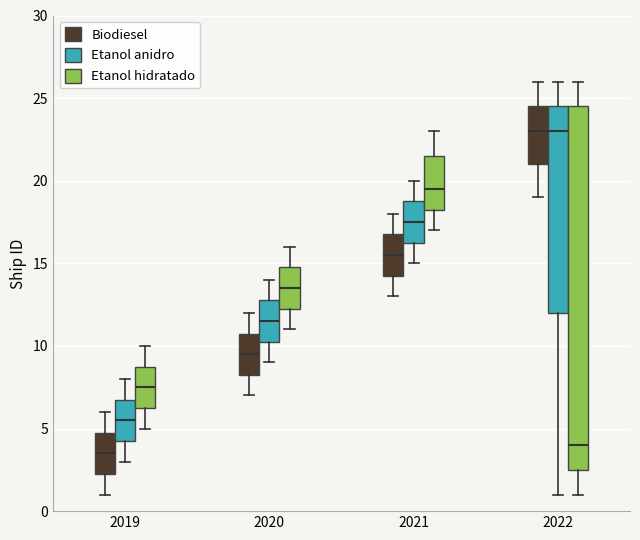

Reading left to right, transcribe this box plot: for each box, give where its median line is, the range the box spans, and where its two whiskers end, as read against the y-axis. The values are not printed on the chart, so give them approximately, as read against the axis.

2019 (Biodiesel): median 3.5, box 2.5 to 5.0, whiskers 1.0 to 6.0
2019 (Etanol anidro): median 5.5, box 4.5 to 7.0, whiskers 3.0 to 8.0
2019 (Etanol hidratado): median 7.5, box 6.5 to 9.0, whiskers 5.0 to 10.0
2020 (Biodiesel): median 9.5, box 8.5 to 11.0, whiskers 7.0 to 12.0
2020 (Etanol anidro): median 11.5, box 10.5 to 13.0, whiskers 9.0 to 14.0
2020 (Etanol hidratado): median 13.5, box 12.5 to 15.0, whiskers 11.0 to 16.0
2021 (Biodiesel): median 15.5, box 14.5 to 17.0, whiskers 13.0 to 18.0
2021 (Etanol anidro): median 17.5, box 16.5 to 19.0, whiskers 15.0 to 20.0
2021 (Etanol hidratado): median 19.5, box 18.5 to 21.5, whiskers 17.0 to 23.0
2022 (Biodiesel): median 23.0, box 21.0 to 24.5, whiskers 19.0 to 26.0
2022 (Etanol anidro): median 23.0, box 12.0 to 24.5, whiskers 1.0 to 26.0
2022 (Etanol hidratado): median 4.0, box 2.5 to 24.5, whiskers 1.0 to 26.0